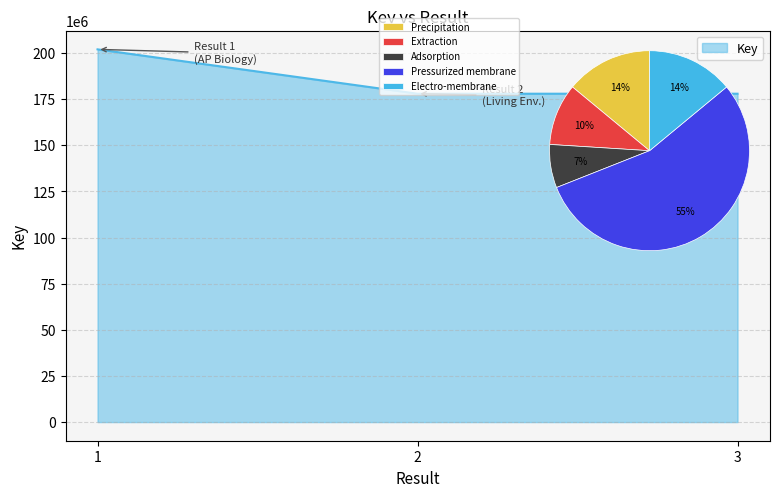

Reading left to right, transcribe all the data shown in this chart.

1=201961542	2=177929320	3=177930425